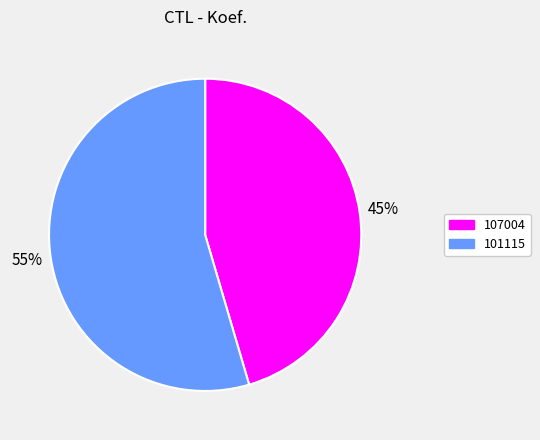

Do 101115 and 107004 together represent more than half of the pie?

Yes